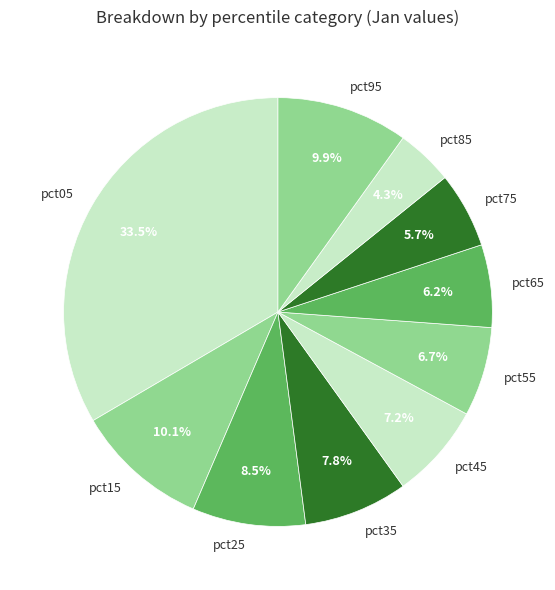

True or false: pct15 accounts for 21% of the total.

False